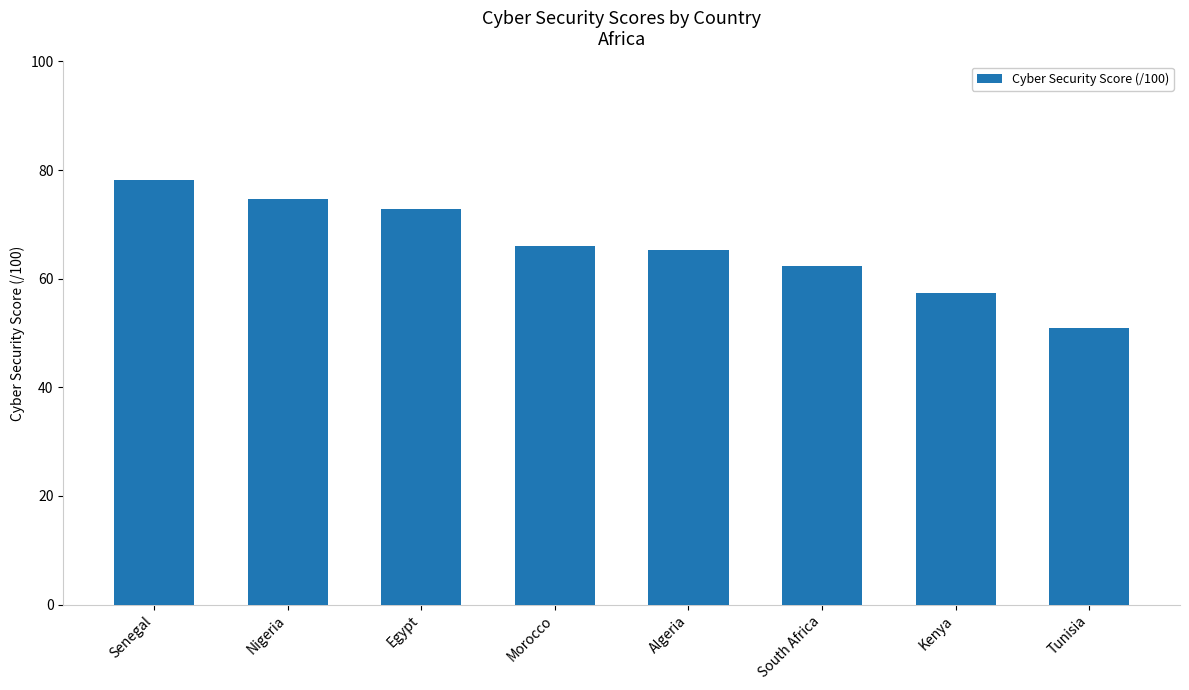

Between Senegal and Tunisia, which is larger?

Senegal